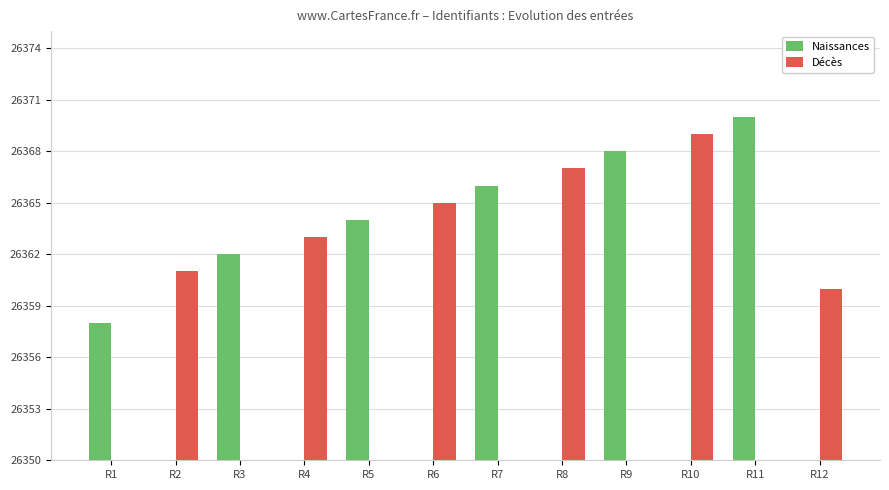

Reading right to left, list all the values displayed in this chart.

Naissances: 0	26370	0	26368	0	26366	0	26364	0	26362	0	26358
Décès: 26360	0	26369	0	26367	0	26365	0	26363	0	26361	0